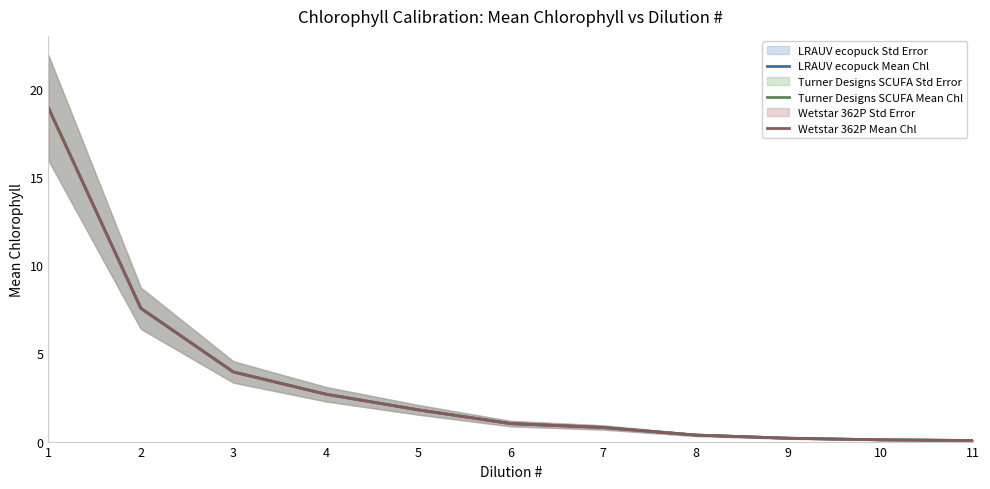

Reading left to right, list all the values displayed in this chart.

LRAUV ecopuck Mean Chl: 18.9	7.6	4.0	2.7	1.8	1.0	0.8	0.4	0.2	0.1	0.1
Turner Designs SCUFA Mean Chl: 18.9	7.6	4.0	2.7	1.8	1.0	0.8	0.4	0.2	0.1	0.1
Wetstar 362P Mean Chl: 18.9	7.6	4.0	2.7	1.8	1.0	0.8	0.4	0.2	0.1	0.1